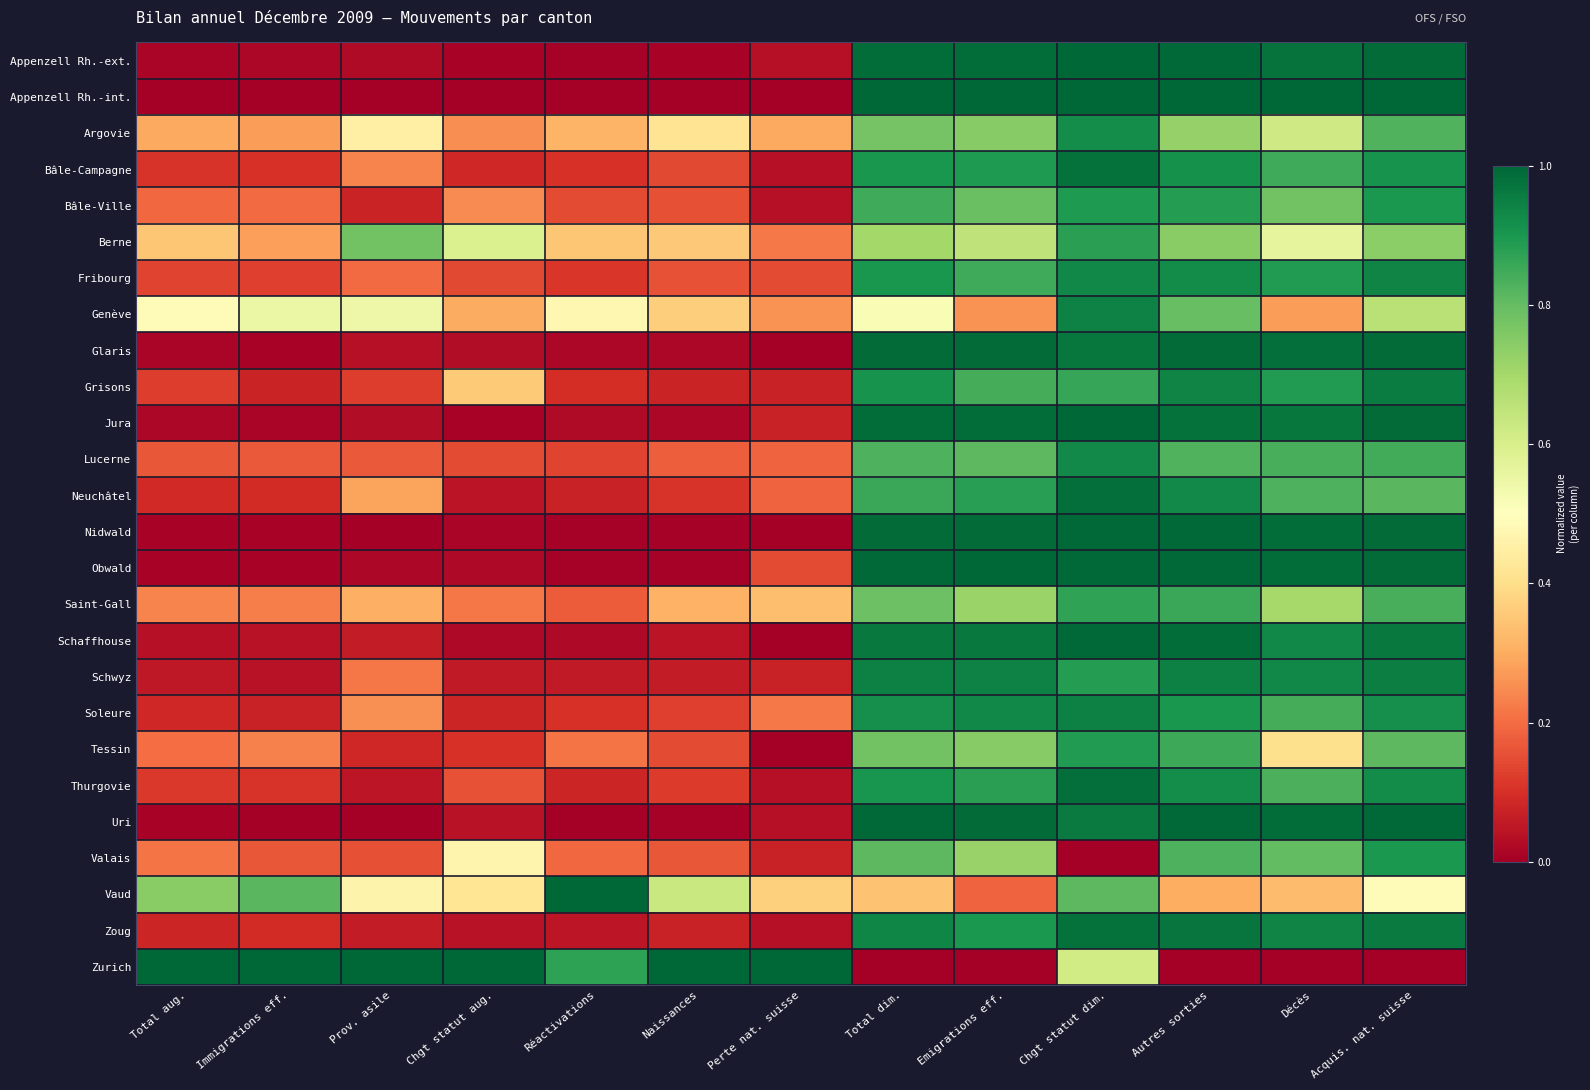

Reading left to right, extract all data points from this chart.

Appenzell Rh.-ext.: Total aug.=0.0	Immigrations eff.=0.0	Prov. asile=0.0	Chgt statut aug.=0.0	Réactivations=0.0	Naissances=0.0	Perte nat. suisse=0.0	Total dim.=1.0	Emigrations eff.=1.0	Chgt statut dim.=1.0	Autres sorties=1.0	Décès=1.0	Acquis. nat. suisse=1.0
Appenzell Rh.-int.: Total aug.=0.0	Immigrations eff.=0.0	Prov. asile=0.0	Chgt statut aug.=0.0	Réactivations=0.0	Naissances=0.0	Perte nat. suisse=0.0	Total dim.=1.0	Emigrations eff.=1.0	Chgt statut dim.=1.0	Autres sorties=1.0	Décès=1.0	Acquis. nat. suisse=1.0
Argovie: Total aug.=0.3	Immigrations eff.=0.3	Prov. asile=0.5	Chgt statut aug.=0.3	Réactivations=0.3	Naissances=0.4	Perte nat. suisse=0.3	Total dim.=0.8	Emigrations eff.=0.7	Chgt statut dim.=0.9	Autres sorties=0.7	Décès=0.6	Acquis. nat. suisse=0.8
Bâle-Campagne: Total aug.=0.1	Immigrations eff.=0.1	Prov. asile=0.2	Chgt statut aug.=0.1	Réactivations=0.1	Naissances=0.1	Perte nat. suisse=0.0	Total dim.=0.9	Emigrations eff.=0.9	Chgt statut dim.=1.0	Autres sorties=0.9	Décès=0.8	Acquis. nat. suisse=0.9
Bâle-Ville: Total aug.=0.2	Immigrations eff.=0.2	Prov. asile=0.1	Chgt statut aug.=0.2	Réactivations=0.1	Naissances=0.2	Perte nat. suisse=0.0	Total dim.=0.9	Emigrations eff.=0.8	Chgt statut dim.=0.9	Autres sorties=0.9	Décès=0.8	Acquis. nat. suisse=0.9
Berne: Total aug.=0.4	Immigrations eff.=0.3	Prov. asile=0.8	Chgt statut aug.=0.6	Réactivations=0.3	Naissances=0.4	Perte nat. suisse=0.2	Total dim.=0.7	Emigrations eff.=0.6	Chgt statut dim.=0.9	Autres sorties=0.7	Décès=0.6	Acquis. nat. suisse=0.7
Fribourg: Total aug.=0.1	Immigrations eff.=0.1	Prov. asile=0.2	Chgt statut aug.=0.1	Réactivations=0.1	Naissances=0.2	Perte nat. suisse=0.1	Total dim.=0.9	Emigrations eff.=0.8	Chgt statut dim.=0.9	Autres sorties=0.9	Décès=0.9	Acquis. nat. suisse=0.9
Genève: Total aug.=0.5	Immigrations eff.=0.5	Prov. asile=0.5	Chgt statut aug.=0.3	Réactivations=0.5	Naissances=0.4	Perte nat. suisse=0.3	Total dim.=0.5	Emigrations eff.=0.3	Chgt statut dim.=0.9	Autres sorties=0.8	Décès=0.3	Acquis. nat. suisse=0.7
Glaris: Total aug.=0.0	Immigrations eff.=0.0	Prov. asile=0.0	Chgt statut aug.=0.0	Réactivations=0.0	Naissances=0.0	Perte nat. suisse=0.0	Total dim.=1.0	Emigrations eff.=1.0	Chgt statut dim.=1.0	Autres sorties=1.0	Décès=1.0	Acquis. nat. suisse=1.0
Grisons: Total aug.=0.1	Immigrations eff.=0.1	Prov. asile=0.1	Chgt statut aug.=0.4	Réactivations=0.1	Naissances=0.1	Perte nat. suisse=0.1	Total dim.=0.9	Emigrations eff.=0.8	Chgt statut dim.=0.9	Autres sorties=0.9	Décès=0.9	Acquis. nat. suisse=1.0
Jura: Total aug.=0.0	Immigrations eff.=0.0	Prov. asile=0.0	Chgt statut aug.=0.0	Réactivations=0.0	Naissances=0.0	Perte nat. suisse=0.1	Total dim.=1.0	Emigrations eff.=1.0	Chgt statut dim.=1.0	Autres sorties=1.0	Décès=1.0	Acquis. nat. suisse=1.0
Lucerne: Total aug.=0.2	Immigrations eff.=0.2	Prov. asile=0.2	Chgt statut aug.=0.1	Réactivations=0.1	Naissances=0.2	Perte nat. suisse=0.2	Total dim.=0.8	Emigrations eff.=0.8	Chgt statut dim.=0.9	Autres sorties=0.8	Décès=0.8	Acquis. nat. suisse=0.8
Neuchâtel: Total aug.=0.1	Immigrations eff.=0.1	Prov. asile=0.3	Chgt statut aug.=0.0	Réactivations=0.1	Naissances=0.1	Perte nat. suisse=0.2	Total dim.=0.9	Emigrations eff.=0.9	Chgt statut dim.=1.0	Autres sorties=0.9	Décès=0.8	Acquis. nat. suisse=0.8
Nidwald: Total aug.=0.0	Immigrations eff.=0.0	Prov. asile=0.0	Chgt statut aug.=0.0	Réactivations=0.0	Naissances=0.0	Perte nat. suisse=0.0	Total dim.=1.0	Emigrations eff.=1.0	Chgt statut dim.=1.0	Autres sorties=1.0	Décès=1.0	Acquis. nat. suisse=1.0
Obwald: Total aug.=0.0	Immigrations eff.=0.0	Prov. asile=0.0	Chgt statut aug.=0.0	Réactivations=0.0	Naissances=0.0	Perte nat. suisse=0.1	Total dim.=1.0	Emigrations eff.=1.0	Chgt statut dim.=1.0	Autres sorties=1.0	Décès=1.0	Acquis. nat. suisse=1.0
Saint-Gall: Total aug.=0.2	Immigrations eff.=0.2	Prov. asile=0.3	Chgt statut aug.=0.2	Réactivations=0.2	Naissances=0.3	Perte nat. suisse=0.3	Total dim.=0.8	Emigrations eff.=0.7	Chgt statut dim.=0.9	Autres sorties=0.9	Décès=0.7	Acquis. nat. suisse=0.8
Schaffhouse: Total aug.=0.0	Immigrations eff.=0.0	Prov. asile=0.1	Chgt statut aug.=0.0	Réactivations=0.0	Naissances=0.0	Perte nat. suisse=0.0	Total dim.=1.0	Emigrations eff.=1.0	Chgt statut dim.=1.0	Autres sorties=1.0	Décès=0.9	Acquis. nat. suisse=1.0
Schwyz: Total aug.=0.1	Immigrations eff.=0.0	Prov. asile=0.2	Chgt statut aug.=0.1	Réactivations=0.1	Naissances=0.1	Perte nat. suisse=0.1	Total dim.=0.9	Emigrations eff.=0.9	Chgt statut dim.=0.9	Autres sorties=0.9	Décès=0.9	Acquis. nat. suisse=1.0
Soleure: Total aug.=0.1	Immigrations eff.=0.1	Prov. asile=0.3	Chgt statut aug.=0.1	Réactivations=0.1	Naissances=0.1	Perte nat. suisse=0.2	Total dim.=0.9	Emigrations eff.=0.9	Chgt statut dim.=0.9	Autres sorties=0.9	Décès=0.8	Acquis. nat. suisse=0.9
Tessin: Total aug.=0.2	Immigrations eff.=0.2	Prov. asile=0.1	Chgt statut aug.=0.1	Réactivations=0.2	Naissances=0.1	Perte nat. suisse=0.0	Total dim.=0.8	Emigrations eff.=0.7	Chgt statut dim.=0.9	Autres sorties=0.9	Décès=0.4	Acquis. nat. suisse=0.8
Thurgovie: Total aug.=0.1	Immigrations eff.=0.1	Prov. asile=0.0	Chgt statut aug.=0.2	Réactivations=0.1	Naissances=0.1	Perte nat. suisse=0.0	Total dim.=0.9	Emigrations eff.=0.9	Chgt statut dim.=1.0	Autres sorties=0.9	Décès=0.8	Acquis. nat. suisse=0.9
Uri: Total aug.=0.0	Immigrations eff.=0.0	Prov. asile=0.0	Chgt statut aug.=0.0	Réactivations=0.0	Naissances=0.0	Perte nat. suisse=0.0	Total dim.=1.0	Emigrations eff.=1.0	Chgt statut dim.=1.0	Autres sorties=1.0	Décès=1.0	Acquis. nat. suisse=1.0
Valais: Total aug.=0.2	Immigrations eff.=0.2	Prov. asile=0.2	Chgt statut aug.=0.5	Réactivations=0.2	Naissances=0.2	Perte nat. suisse=0.1	Total dim.=0.8	Emigrations eff.=0.7	Chgt statut dim.=0.0	Autres sorties=0.8	Décès=0.8	Acquis. nat. suisse=0.9
Vaud: Total aug.=0.7	Immigrations eff.=0.8	Prov. asile=0.5	Chgt statut aug.=0.4	Réactivations=1.0	Naissances=0.6	Perte nat. suisse=0.4	Total dim.=0.3	Emigrations eff.=0.2	Chgt statut dim.=0.8	Autres sorties=0.3	Décès=0.3	Acquis. nat. suisse=0.5
Zoug: Total aug.=0.1	Immigrations eff.=0.1	Prov. asile=0.1	Chgt statut aug.=0.0	Réactivations=0.1	Naissances=0.1	Perte nat. suisse=0.0	Total dim.=0.9	Emigrations eff.=0.9	Chgt statut dim.=1.0	Autres sorties=1.0	Décès=0.9	Acquis. nat. suisse=1.0
Zurich: Total aug.=1.0	Immigrations eff.=1.0	Prov. asile=1.0	Chgt statut aug.=1.0	Réactivations=0.9	Naissances=1.0	Perte nat. suisse=1.0	Total dim.=0.0	Emigrations eff.=0.0	Chgt statut dim.=0.6	Autres sorties=0.0	Décès=0.0	Acquis. nat. suisse=0.0